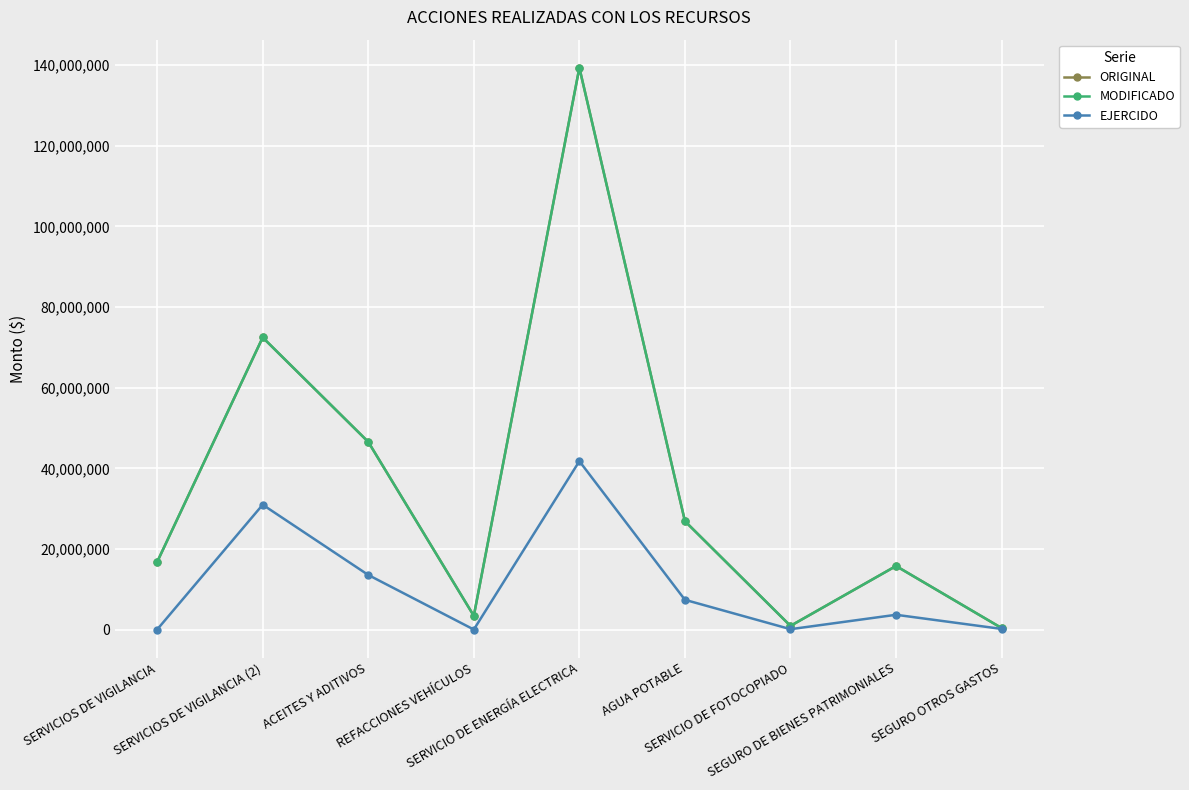

Is this an area chart (filled region under the line)?

No